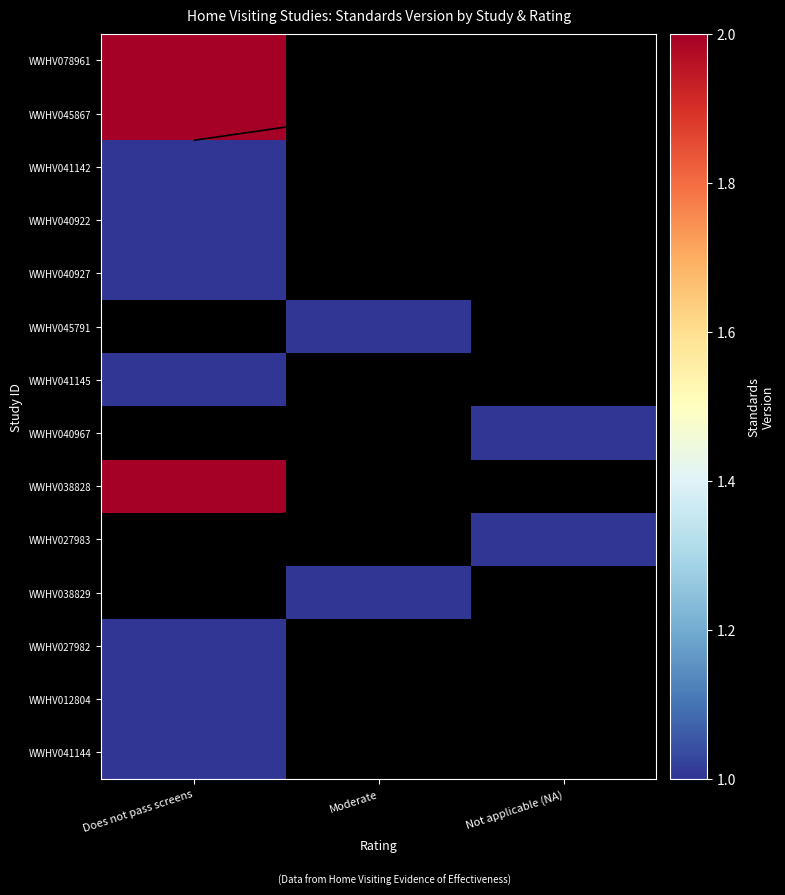

Is the value of WWHV041142 at Does not pass screens greater than the value of WWHV012804 at Not applicable (NA)?

No